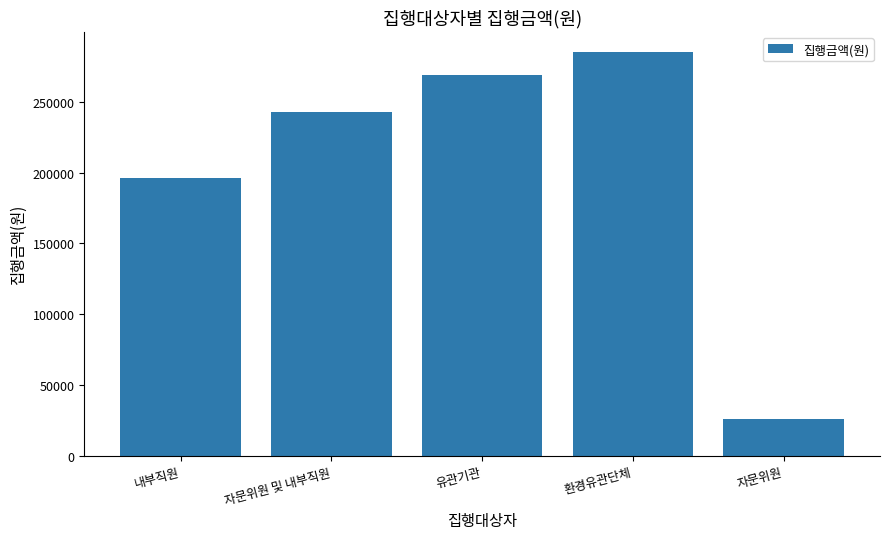

Reading right to left, list all the values displayed in this chart.

26000	285000	269000	243000	196000